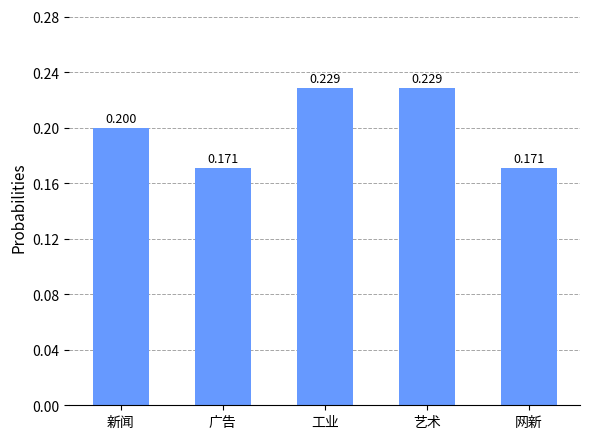

How many bars are there in total?

5